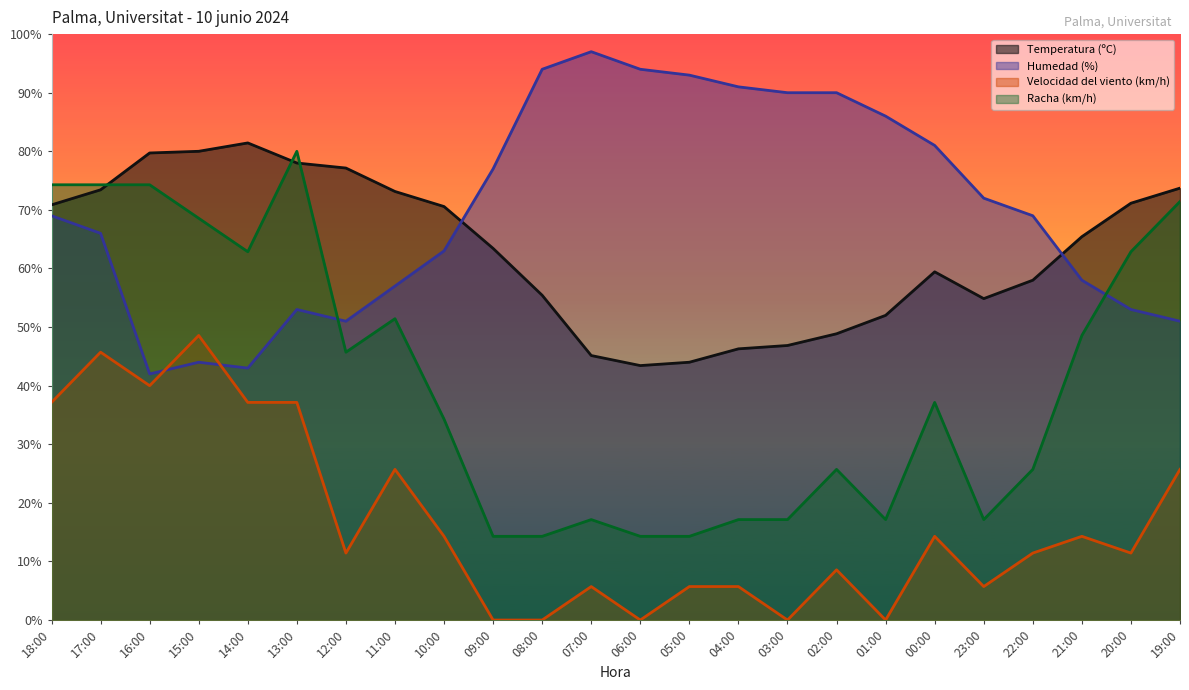

Which series ends up on top after the final intersection of Temperatura (ºC) and Humedad (%)?

Temperatura (ºC)